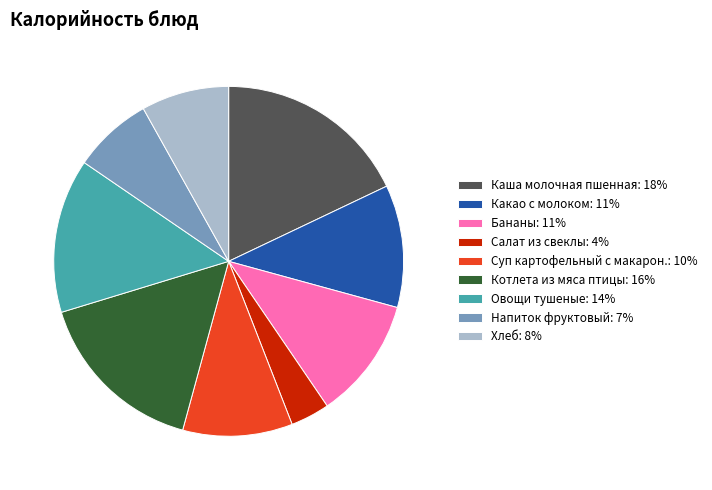

Is there any slice that represents more than half of the pie?

No